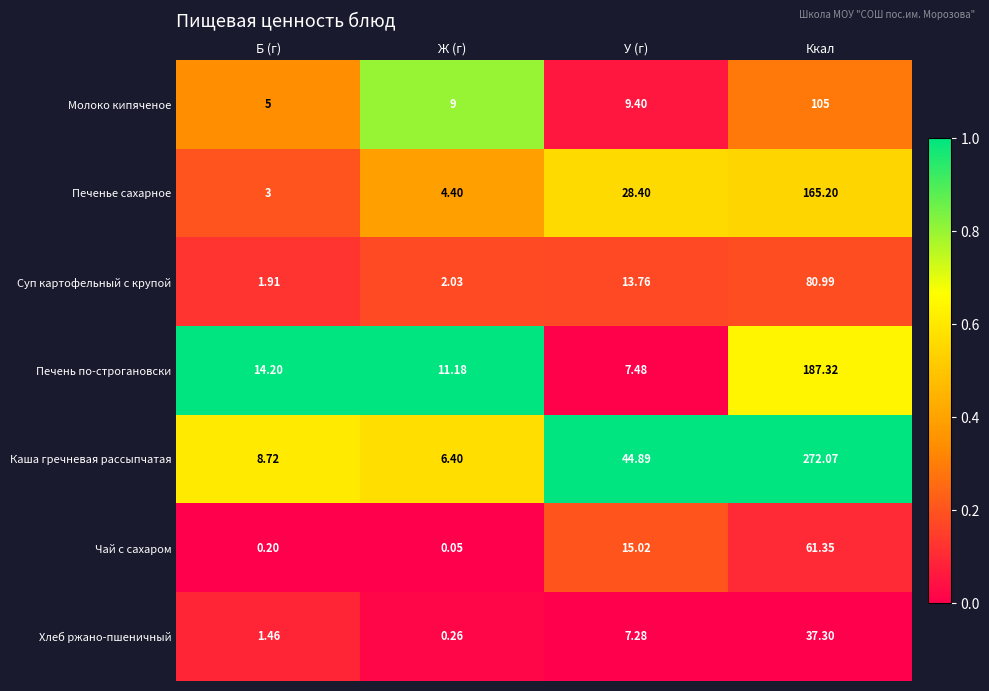

Which series has the widest spread of values?

Каша гречневая рассыпчатая